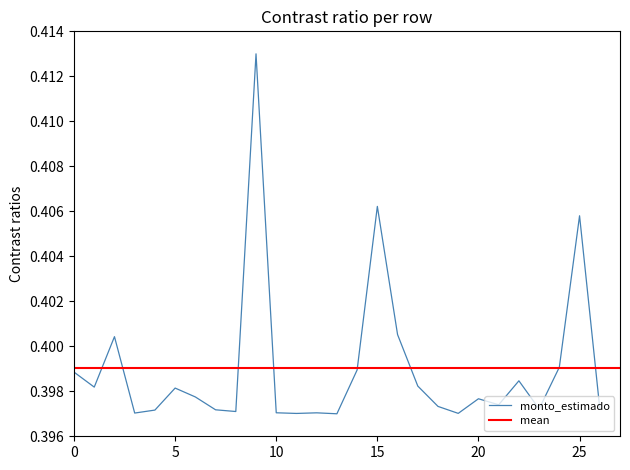

Is it true that monto_estimado equals 0.6 at 20?

False